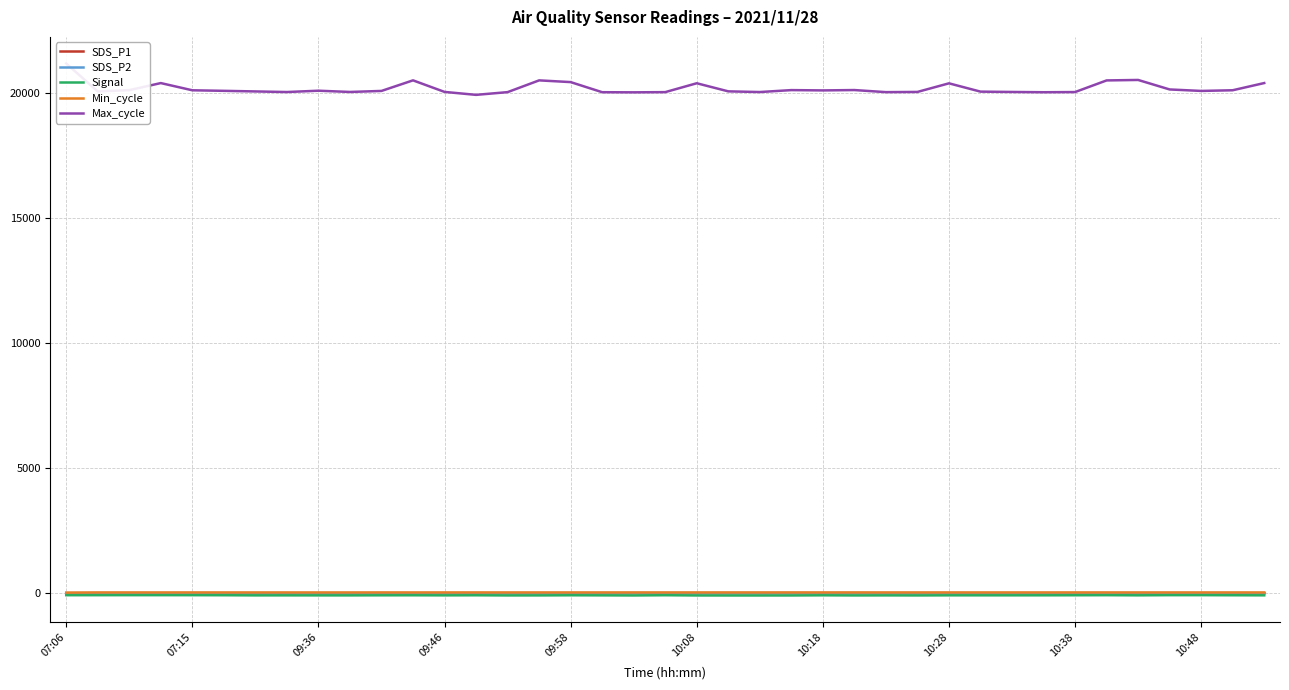

How many interior local peaks does the SDS_P2 series have?

9